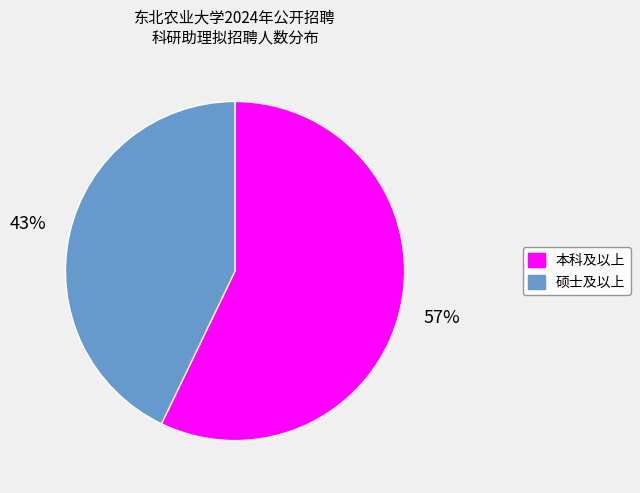

To the nearest percent, what is the difference between the largest and smallest slice percentages?

14%